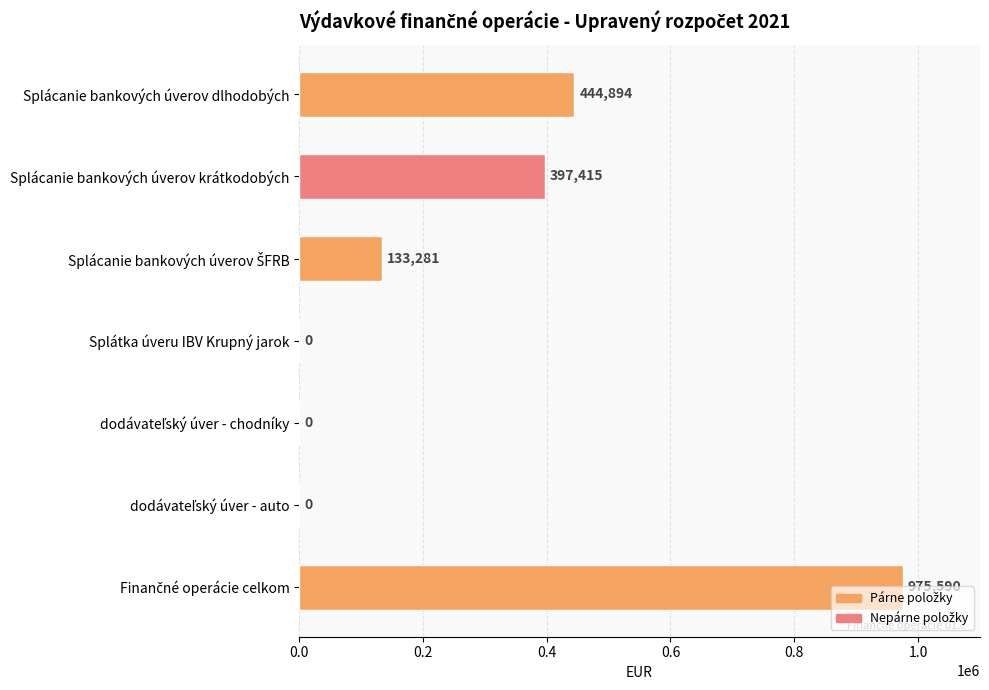

How many distinct data groups are displayed?

1